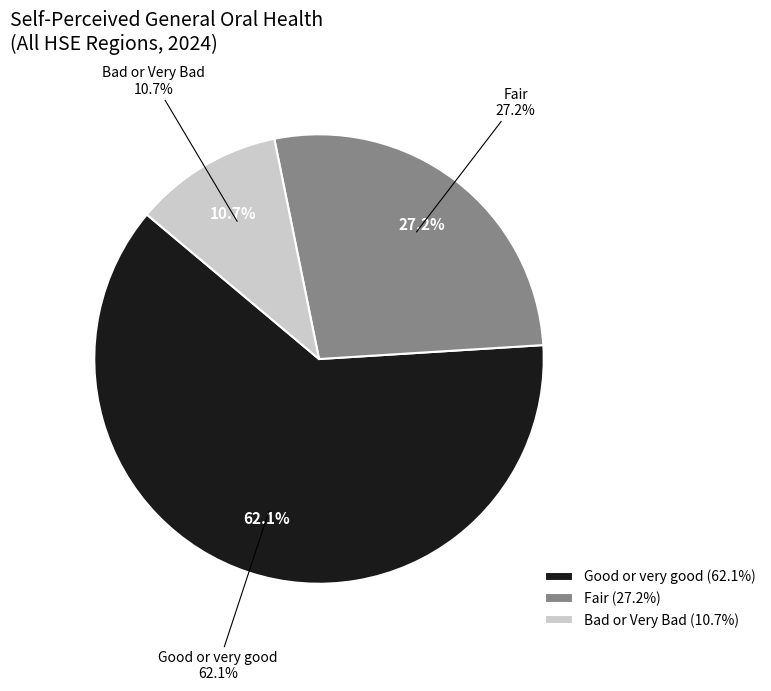

What is the ratio of the value at Fair to the value at Good or very good?

0.4